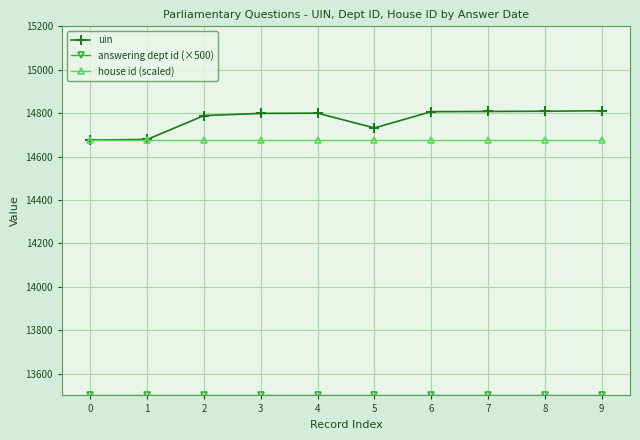

What is the highest value of the house id (scaled) series?

14676